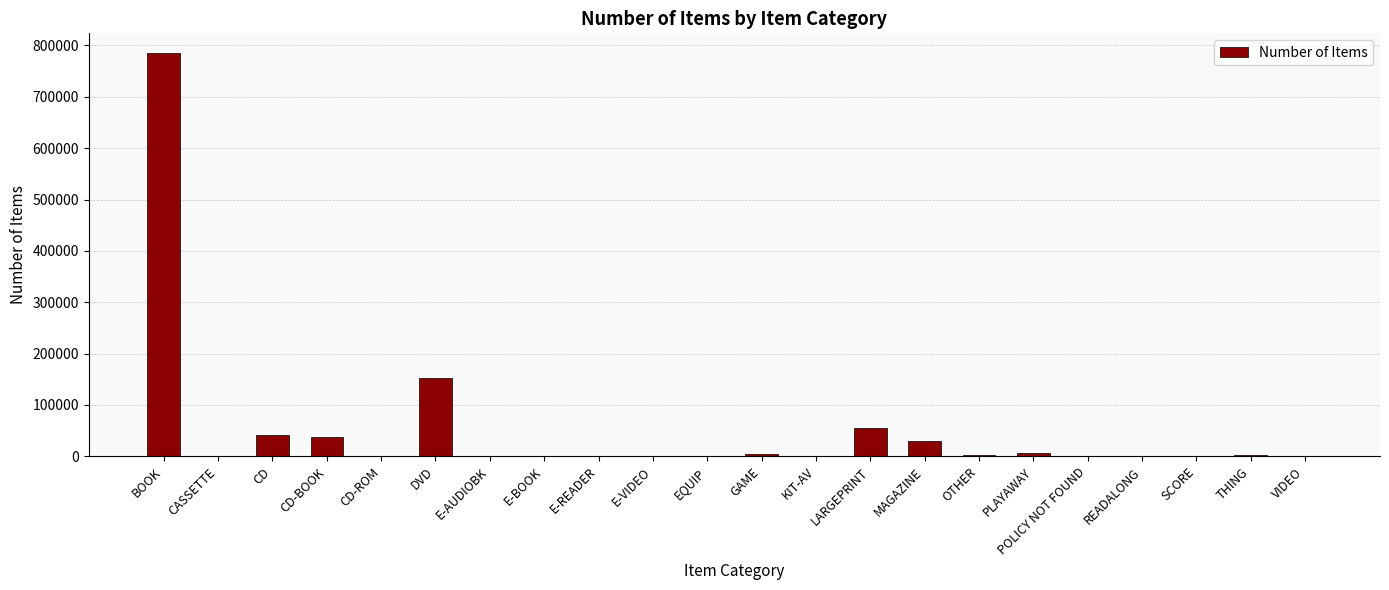

What is the sum of all values?

1121110